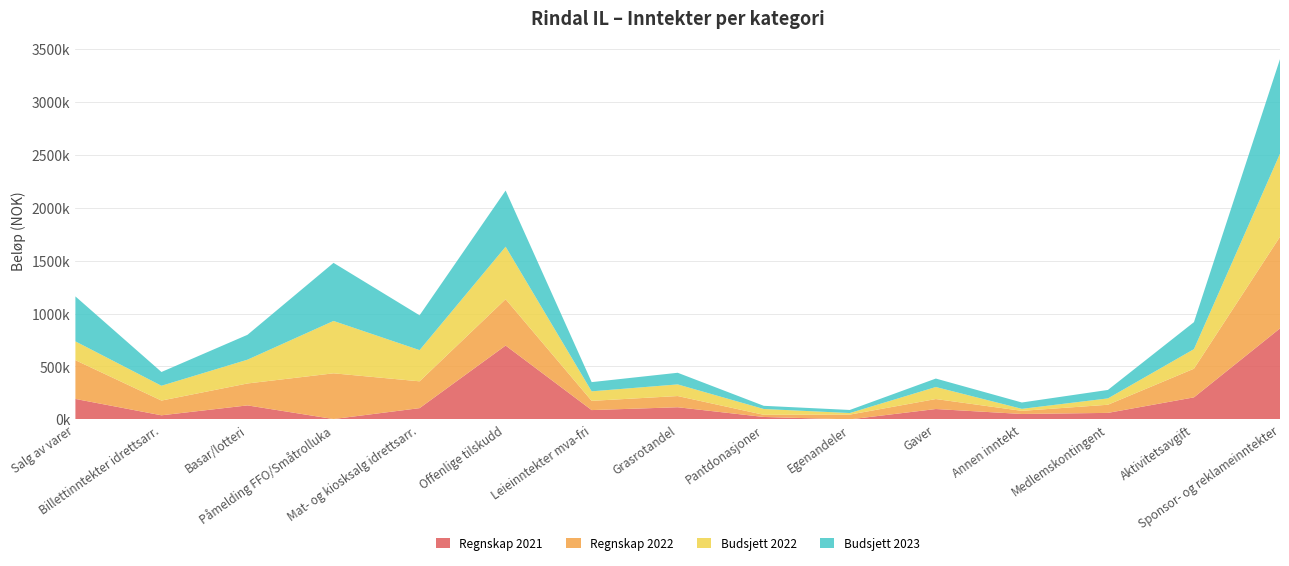

Reading left to right, what are all the values shown in this chart?

Regnskap 2021: Salg av varer=193264	Billettinntekter idrettsarr.=38530	Basar/lotteri=132222	Påmelding FFO/Småtrolluka=3200	Mat- og kiosksalg idrettsarr.=106256	Offenlige tilskudd=698014	Leieinntekter mva-fri=87900	Grasrotandel=114640	Pantdonasjoner=22904	Egenandeler=0	Gaver=97910	Annen inntekt=51070	Medlemskontingent=61400	Aktivitetsavgift=208150	Sponsor- og reklameinntekter=860000
Regnskap 2022: Salg av varer=366228	Billettinntekter idrettsarr.=139370	Basar/lotteri=207227	Påmelding FFO/Småtrolluka=432269	Mat- og kiosksalg idrettsarr.=253494	Offenlige tilskudd=438181	Leieinntekter mva-fri=87250	Grasrotandel=105998	Pantdonasjoner=20303	Egenandeler=44988	Gaver=94406	Annen inntekt=29535	Medlemskontingent=76900	Aktivitetsavgift=271000	Sponsor- og reklameinntekter=866000
Budsjett 2022: Salg av varer=178000	Billettinntekter idrettsarr.=140000	Basar/lotteri=225000	Påmelding FFO/Småtrolluka=495000	Mat- og kiosksalg idrettsarr.=295000	Offenlige tilskudd=496000	Leieinntekter mva-fri=90000	Grasrotandel=110000	Pantdonasjoner=55000	Egenandeler=15000	Gaver=113717	Annen inntekt=19000	Medlemskontingent=60000	Aktivitetsavgift=185000	Sponsor- og reklameinntekter=785500
Budsjett 2023: Salg av varer=425000	Billettinntekter idrettsarr.=130000	Basar/lotteri=235000	Påmelding FFO/Småtrolluka=549000	Mat- og kiosksalg idrettsarr.=329000	Offenlige tilskudd=531000	Leieinntekter mva-fri=87000	Grasrotandel=110000	Pantdonasjoner=30000	Egenandeler=29000	Gaver=79875	Annen inntekt=60000	Medlemskontingent=80000	Aktivitetsavgift=255000	Sponsor- og reklameinntekter=894000